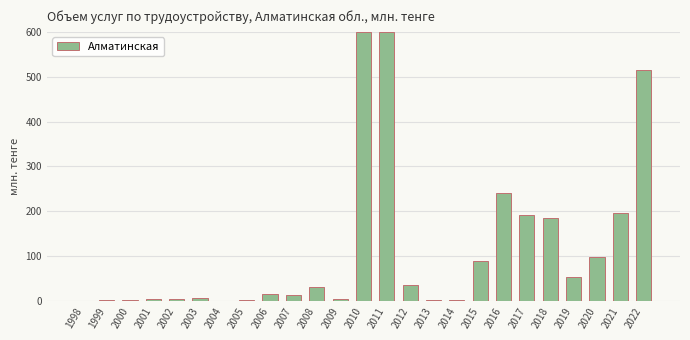

Are the bars horizontal?

No